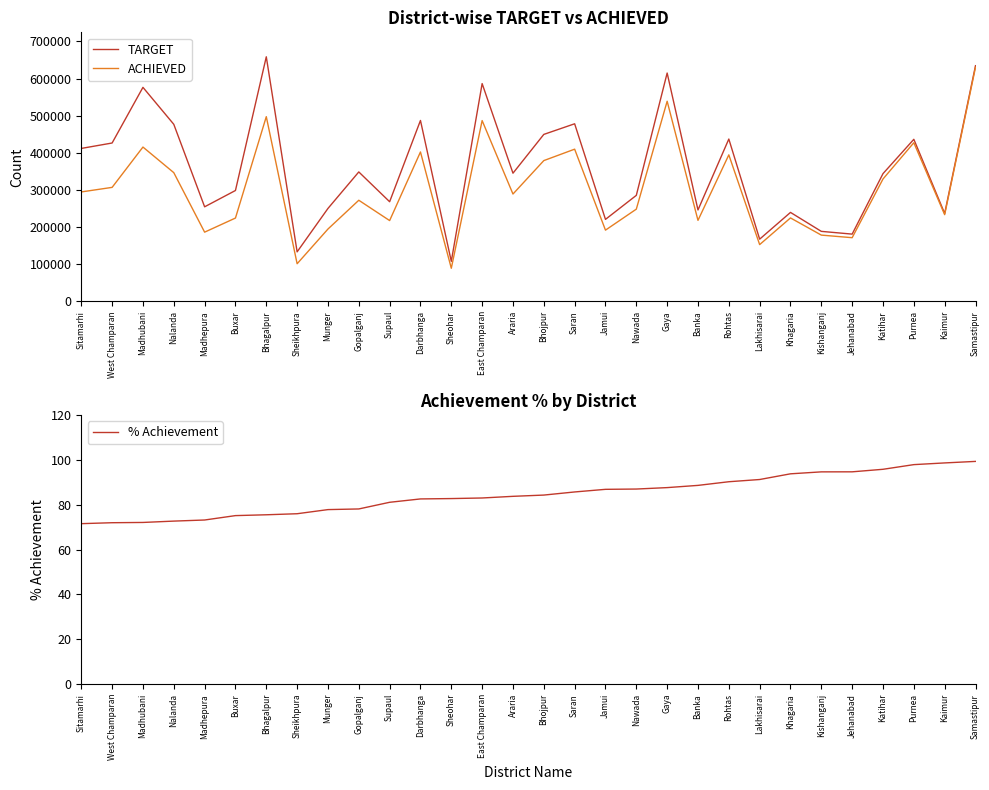

What is the difference between the second highest and minimum values in the % Achievement series?

27.1